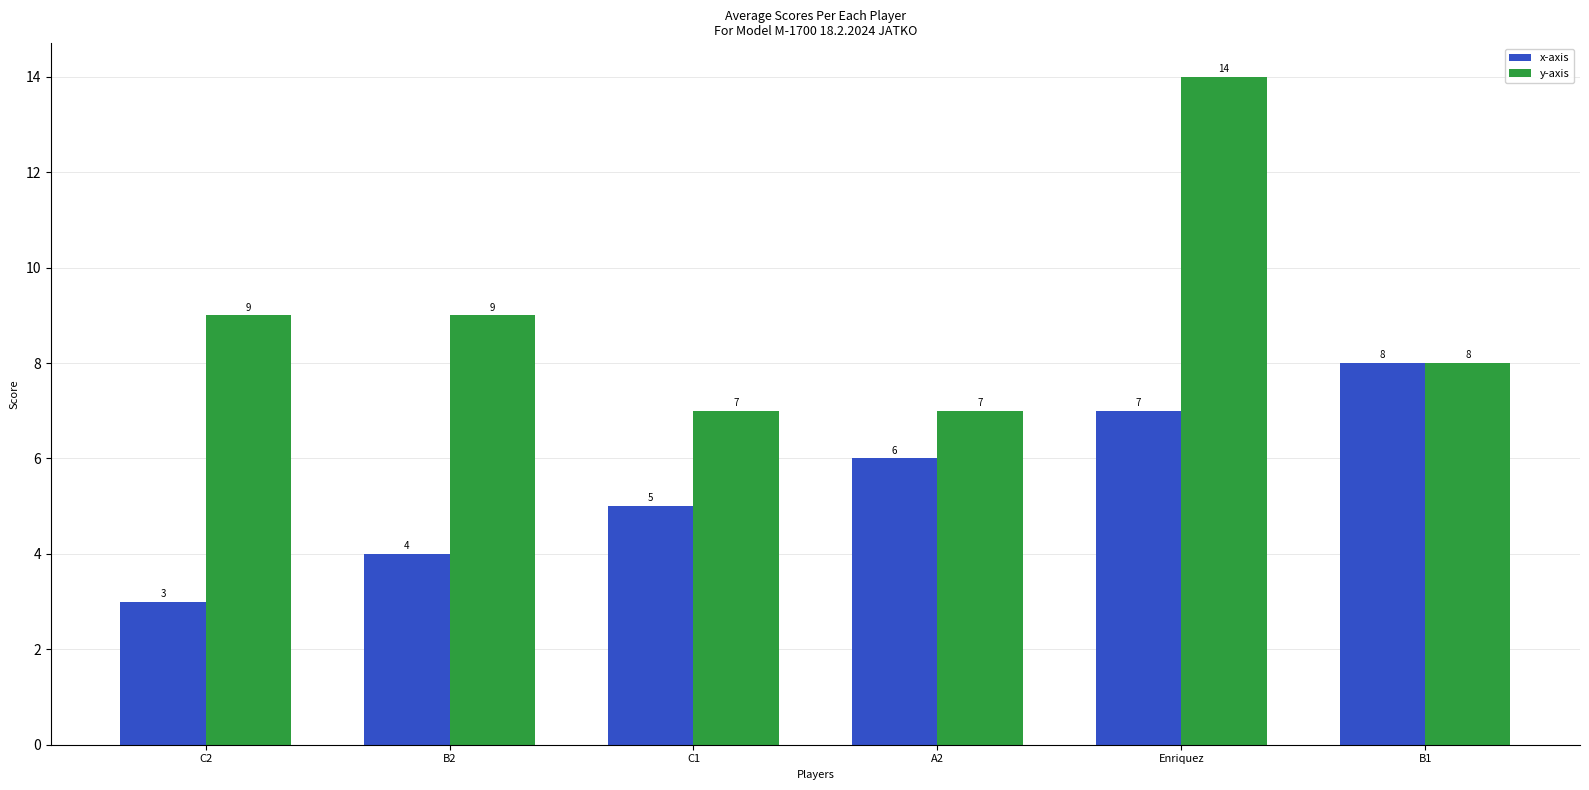

What is the label of the 5th bar from the right?

B2